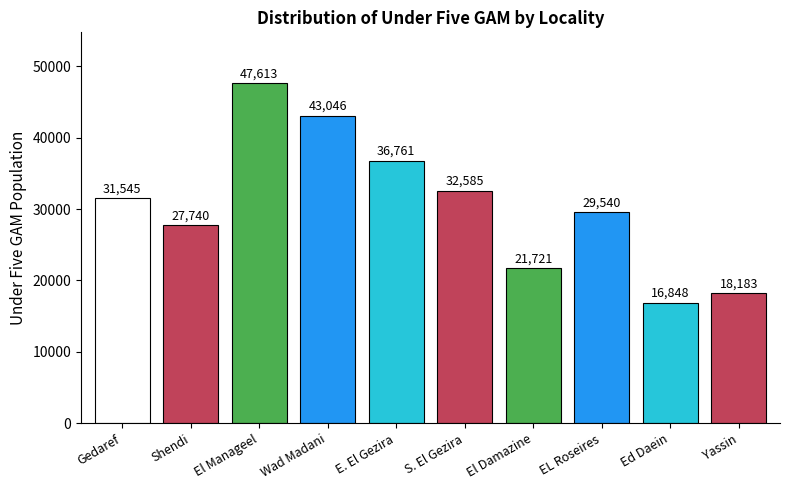

List the labels in order of value, largest first.

El Manageel, Wad Madani, E. El Gezira, S. El Gezira, Gedaref, EL Roseires, Shendi, El Damazine, Yassin, Ed Daein